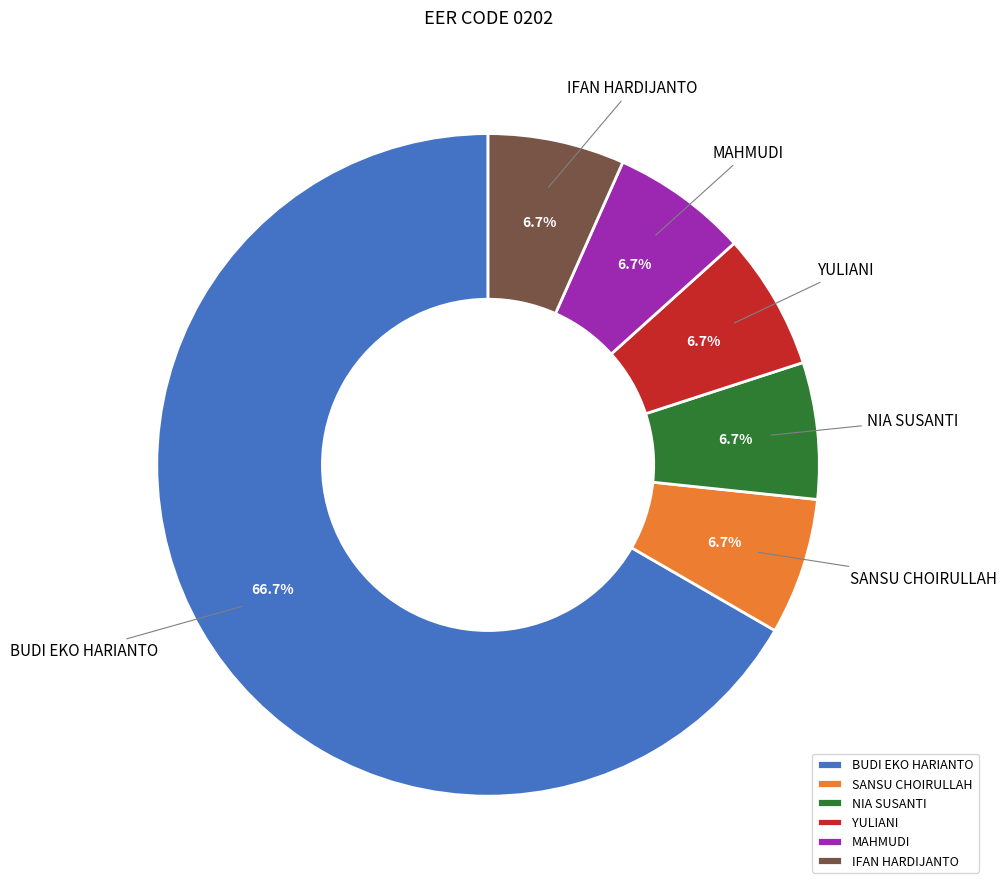

To the nearest percent, what portion does YULIANI represent?

7%